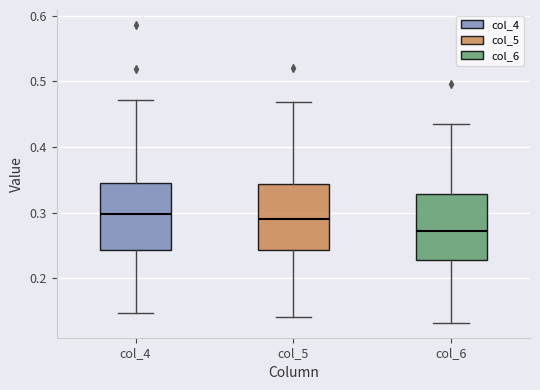

Reading left to right, transcribe this box plot: for each box, give where its median line is, the range the box spans, and where its two whiskers end, as read against the y-axis. The values are not printed on the chart, so give them approximately, as read against the axis.

col_4: median 0.30, box 0.24 to 0.35, whiskers 0.15 to 0.47
col_5: median 0.29, box 0.24 to 0.34, whiskers 0.14 to 0.47
col_6: median 0.27, box 0.23 to 0.33, whiskers 0.13 to 0.44